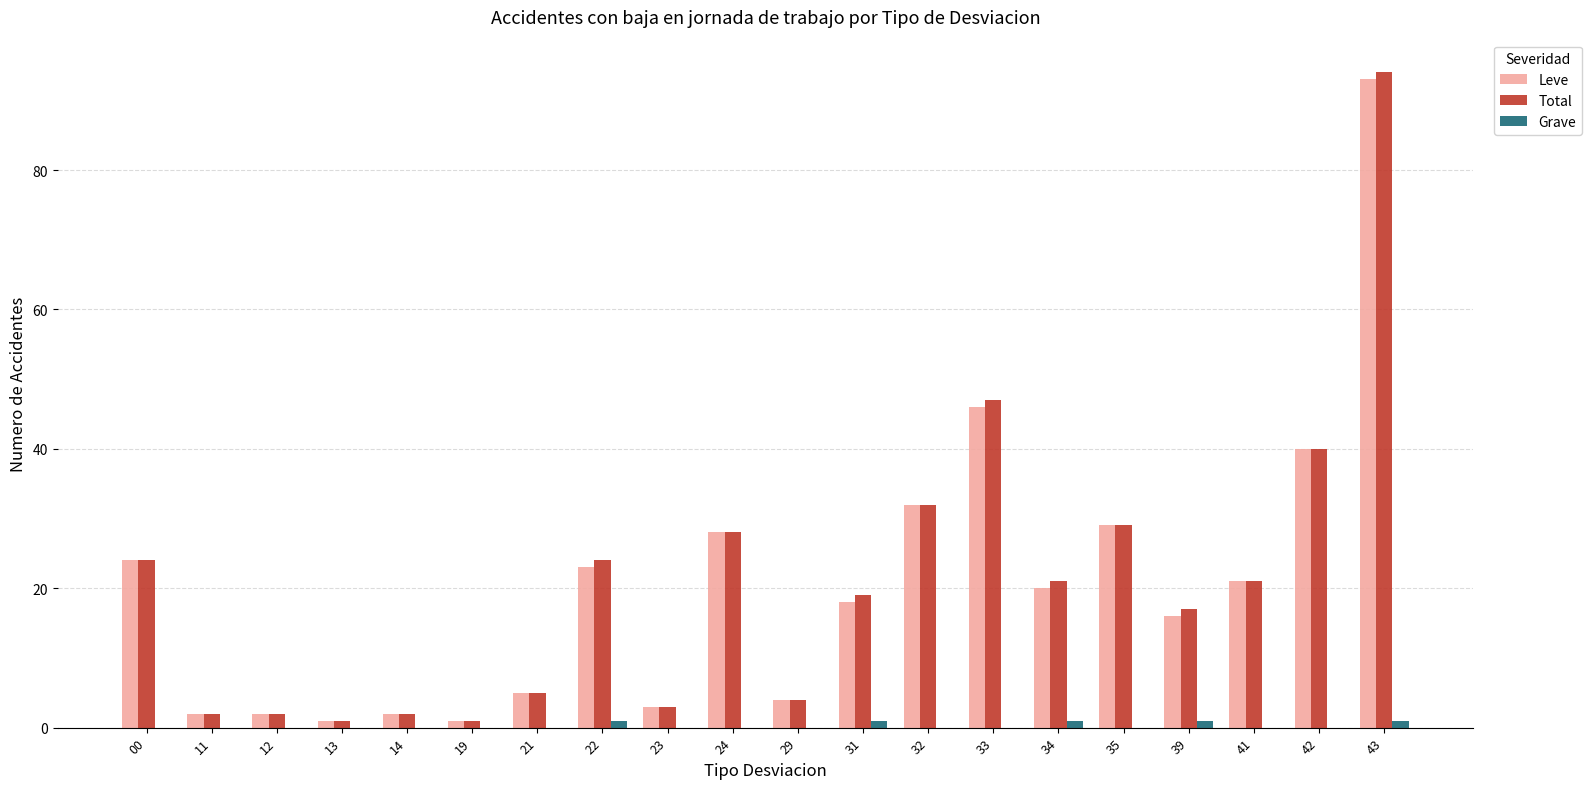

The value of Leve at 42 is 12. True or false?

False